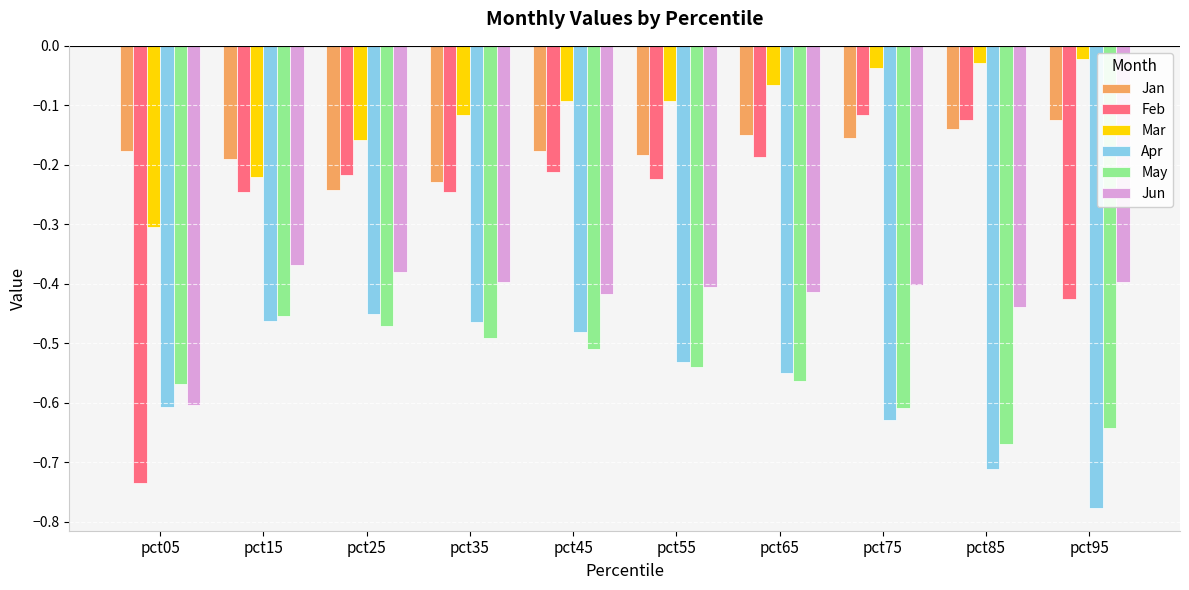

The Jun series shows -0.1 at pct75. True or false?

False